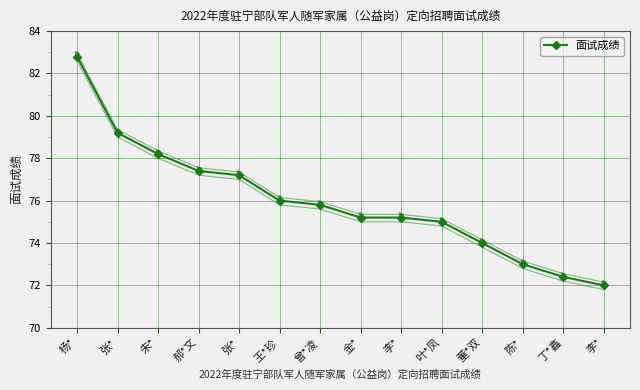

Reading right to left, extract all data points from this chart.

李*=72.0	丁*鑫=72.4	陈*=73.0	董*双=74.0	叶*凤=75.0	李*=75.2	金*=75.2	曾*凌=75.8	王*珍=76.0	张*=77.2	郝*文=77.4	朱*=78.2	张*=79.2	杨*=82.8